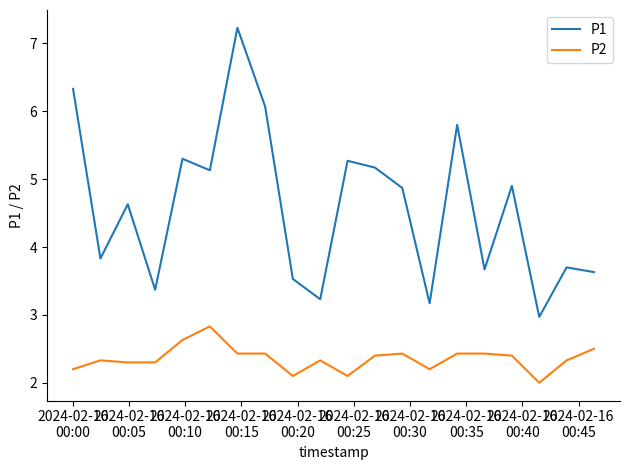

What is the difference between the maximum and minimum values in the P1 series?

4.3